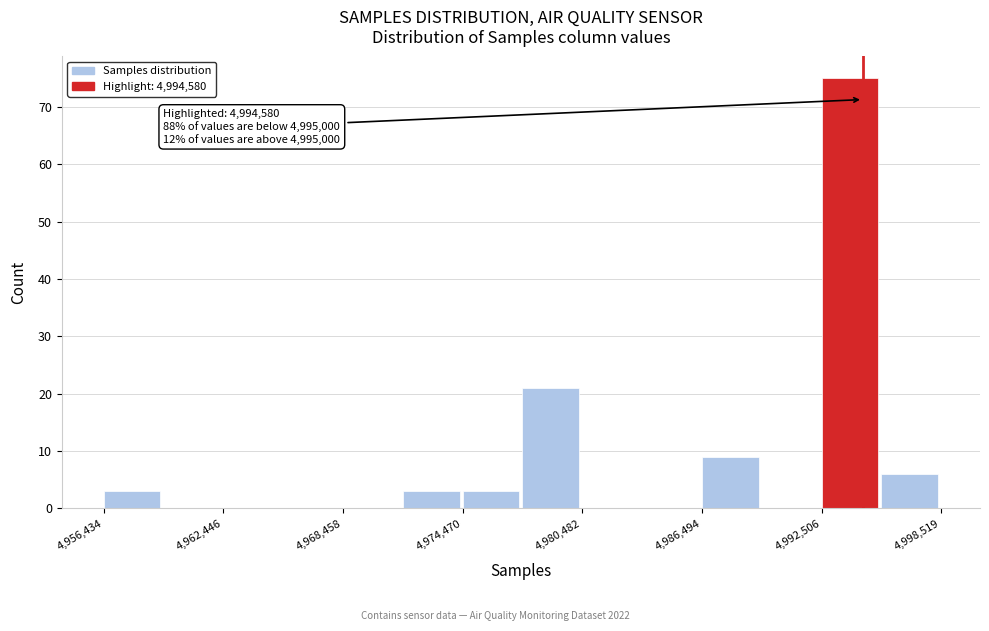

Around what value on the x-axis is the tallest bar? Give the approximate position of its centre, as read against the axis.

4994000